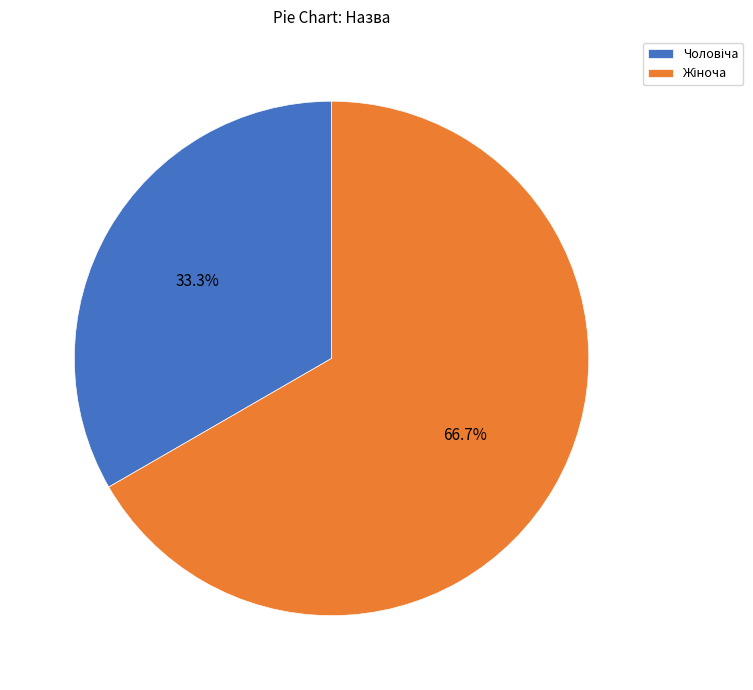

Does any single category account for the majority?

Yes